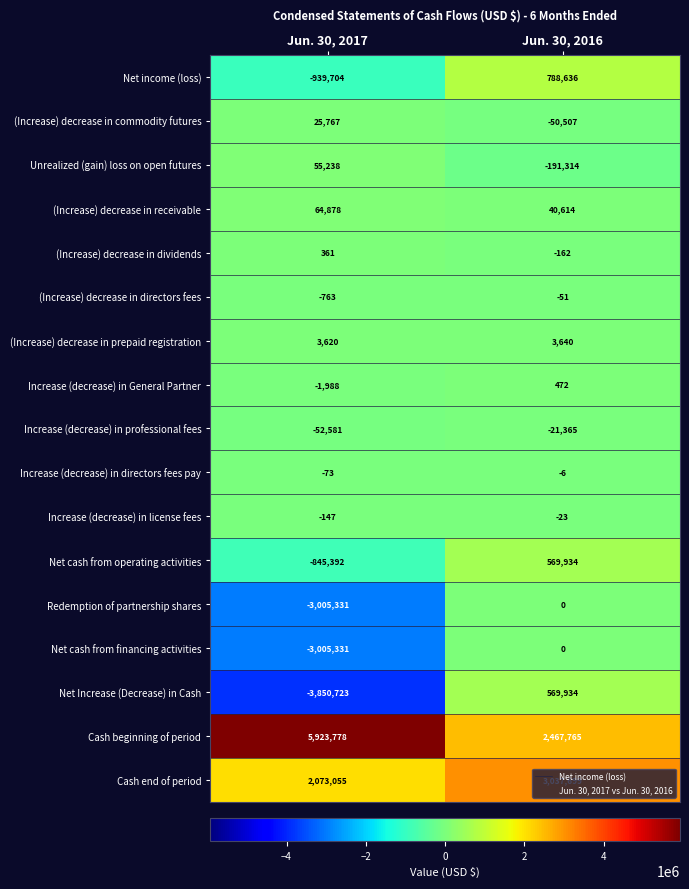

Which category has the highest value across all series?

Jun. 30, 2017